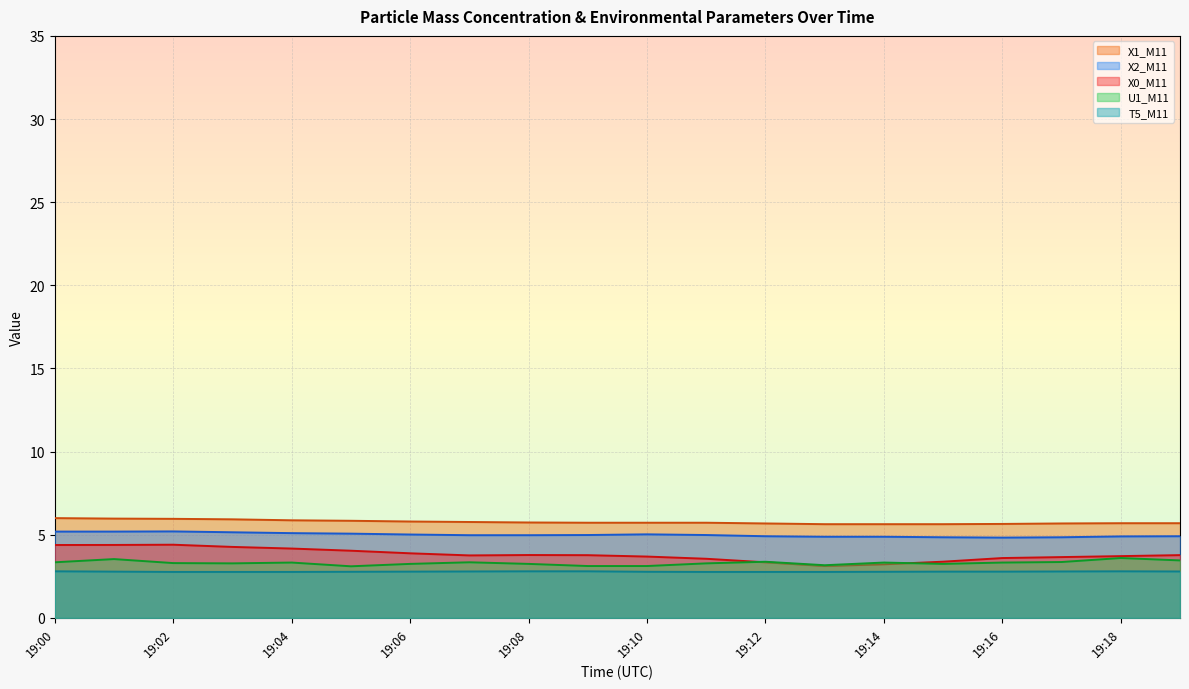

What is the approximate value of T5_M11 at 19:08?

2.8